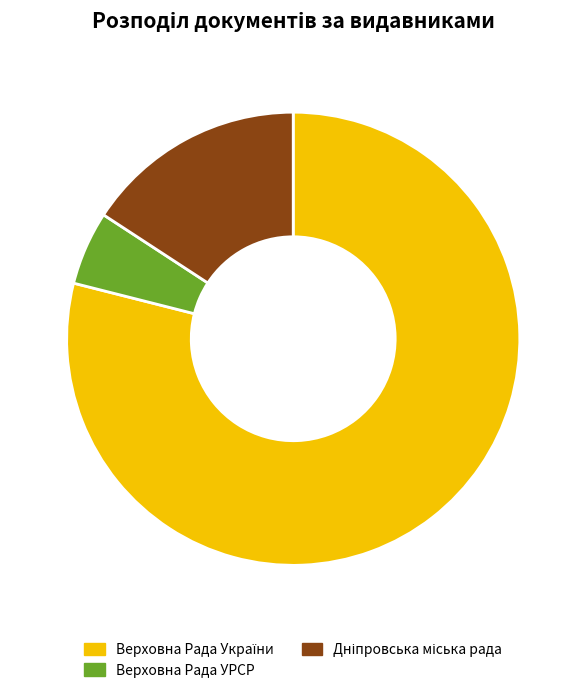

Count the number of slices in the pie.

3